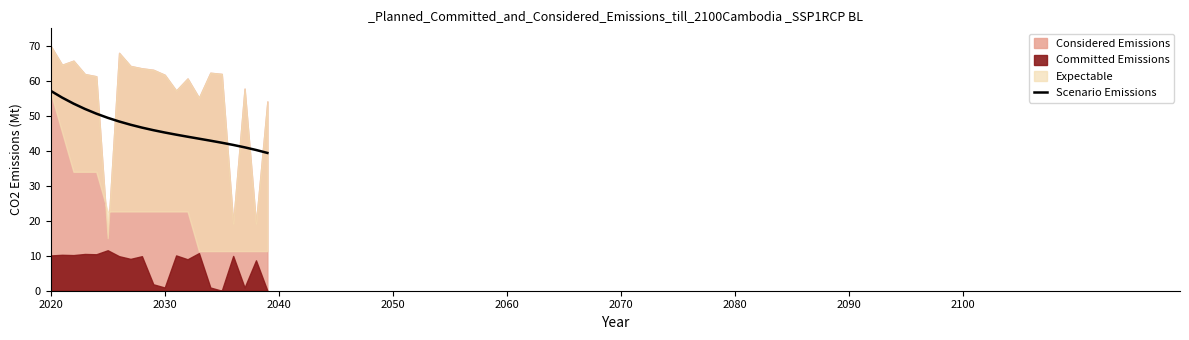

At which category does the chart reach its peak across all series?

2020